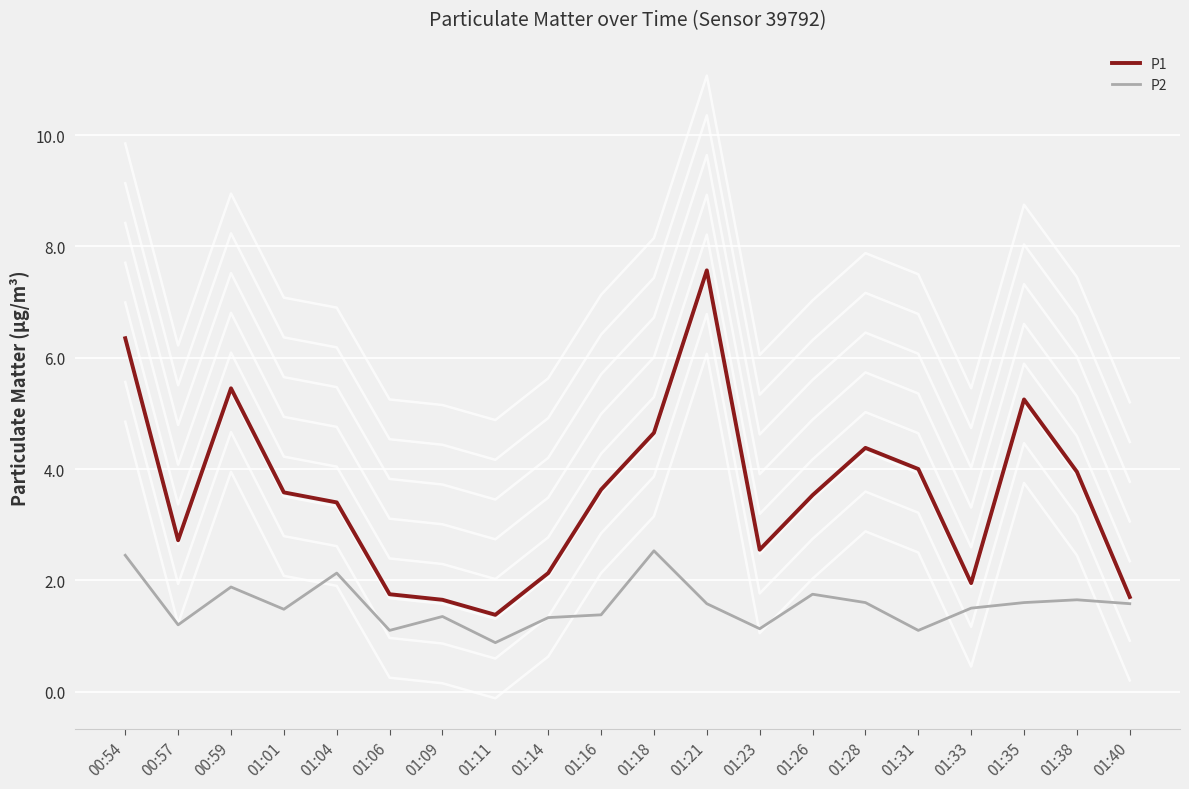

Which has a higher value, 00:57 or 01:23?

00:57